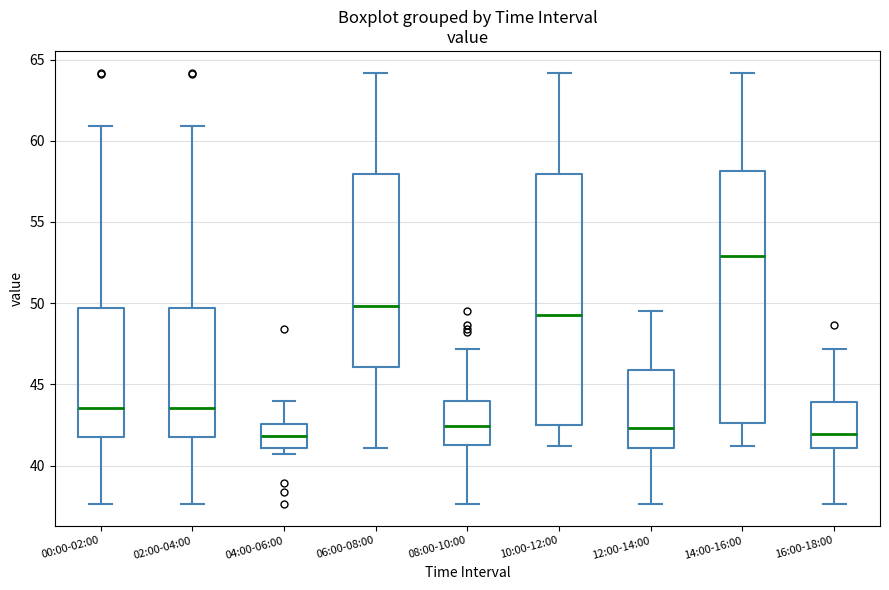

Reading left to right, read every box against the y-axis: the position of its median line, the range the box covers, and the ends of its whiskers. The values are not printed on the chart, so give them approximately, as read against the axis.

00:00-02:00: median 43.5, box 42.0 to 49.5, whiskers 37.5 to 61.0
02:00-04:00: median 43.5, box 42.0 to 49.5, whiskers 37.5 to 61.0
04:00-06:00: median 42.0, box 41.0 to 42.5, whiskers 40.5 to 44.0
06:00-08:00: median 50.0, box 46.0 to 58.0, whiskers 41.0 to 64.0
08:00-10:00: median 42.5, box 41.5 to 44.0, whiskers 37.5 to 47.0
10:00-12:00: median 49.5, box 42.5 to 58.0, whiskers 41.0 to 64.0
12:00-14:00: median 42.5, box 41.0 to 46.0, whiskers 37.5 to 49.5
14:00-16:00: median 53.0, box 42.5 to 58.0, whiskers 41.0 to 64.0
16:00-18:00: median 42.0, box 41.0 to 44.0, whiskers 37.5 to 47.0